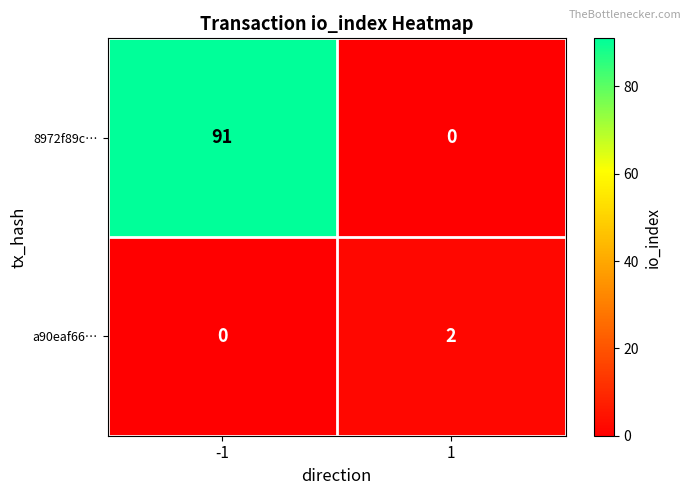

Read the 8972f89c… value at -1, to the nearest 10.

90